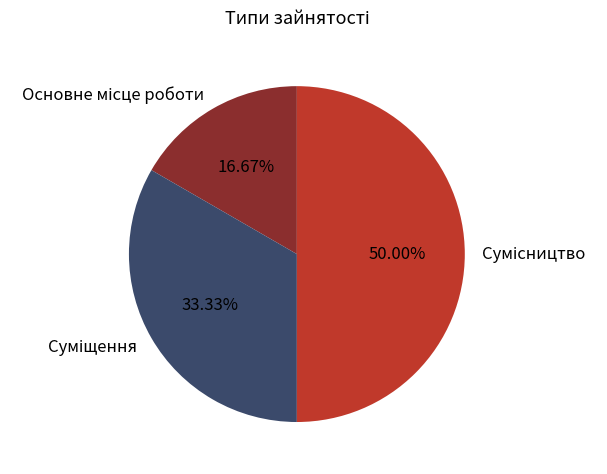

What percentage is the Суміщення slice, to the nearest percent?

33%